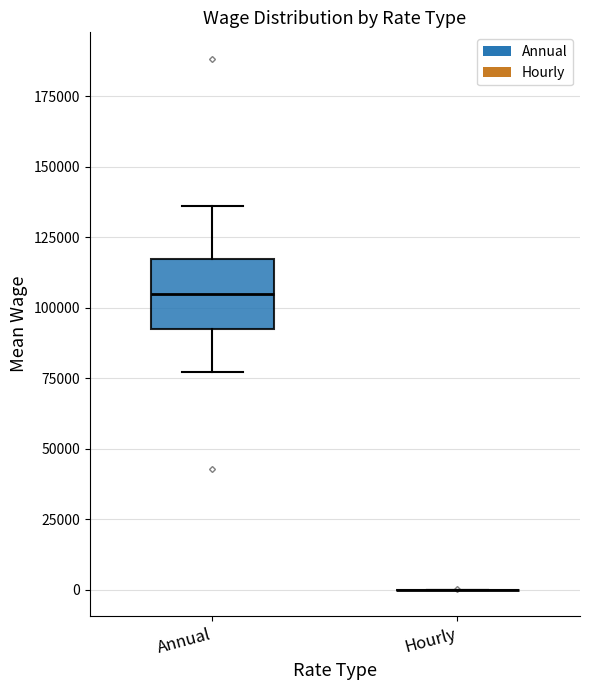

Comparing the boxes themselves (not the whiskers), which one is the tallest?

Annual